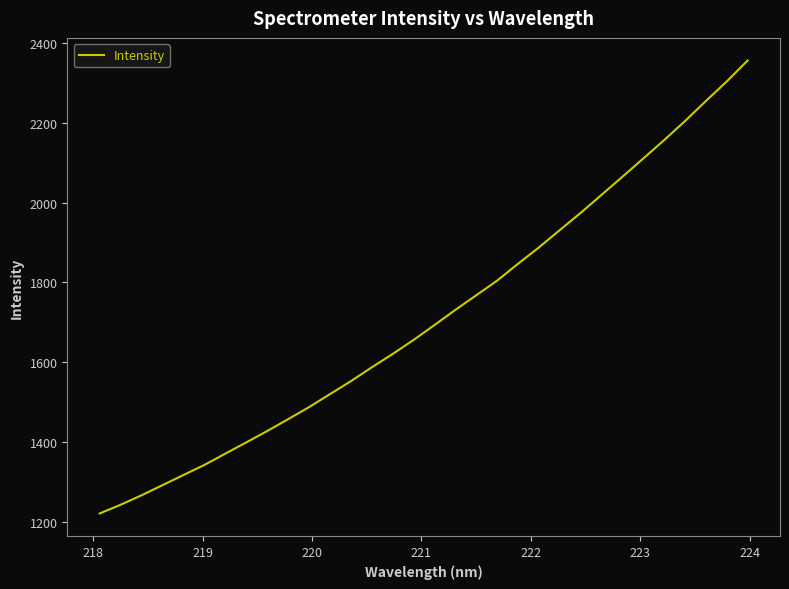

What is the maximum value shown in the chart?

2355.7